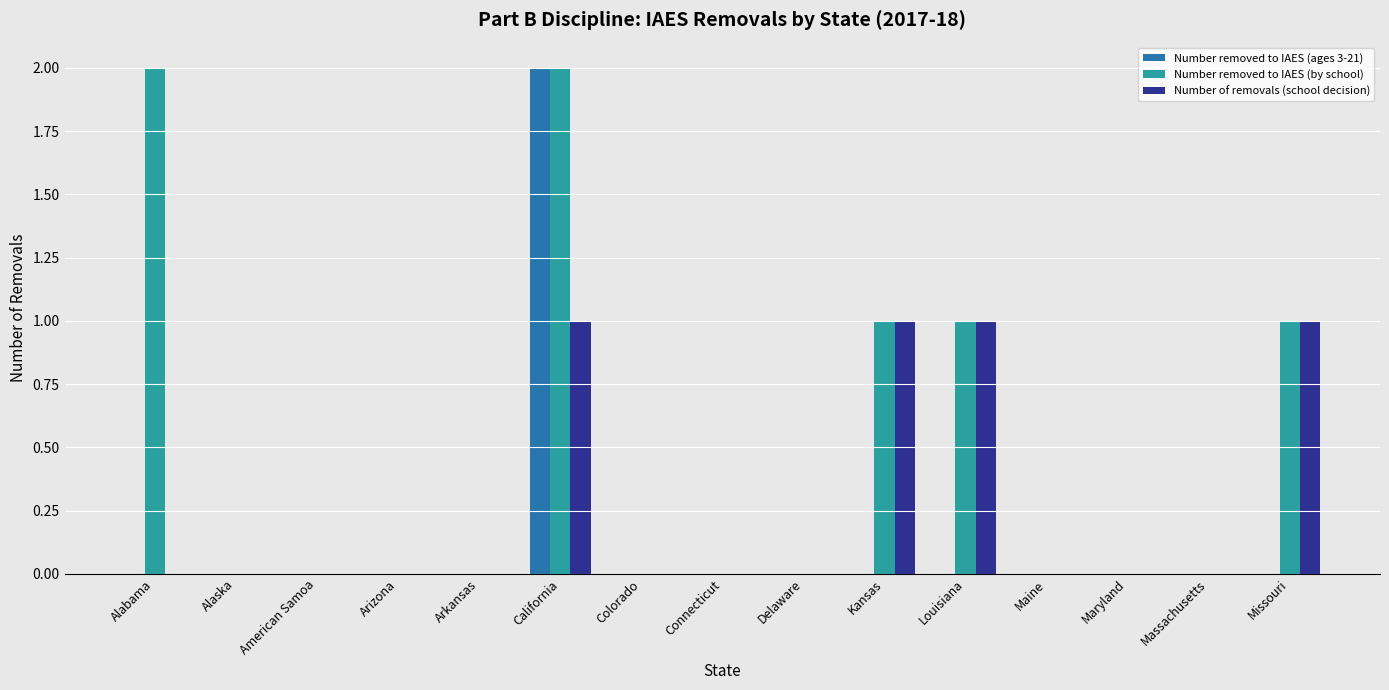

At which category is the sum across all series the highest?

California